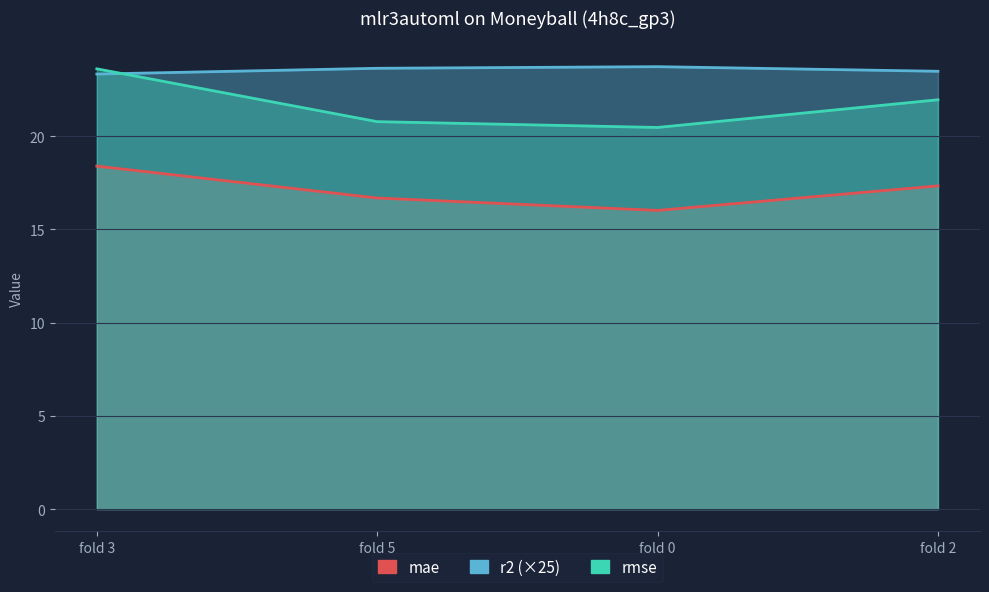

Rank the series by their average value, from highest to lowest.

r2, rmse, mae